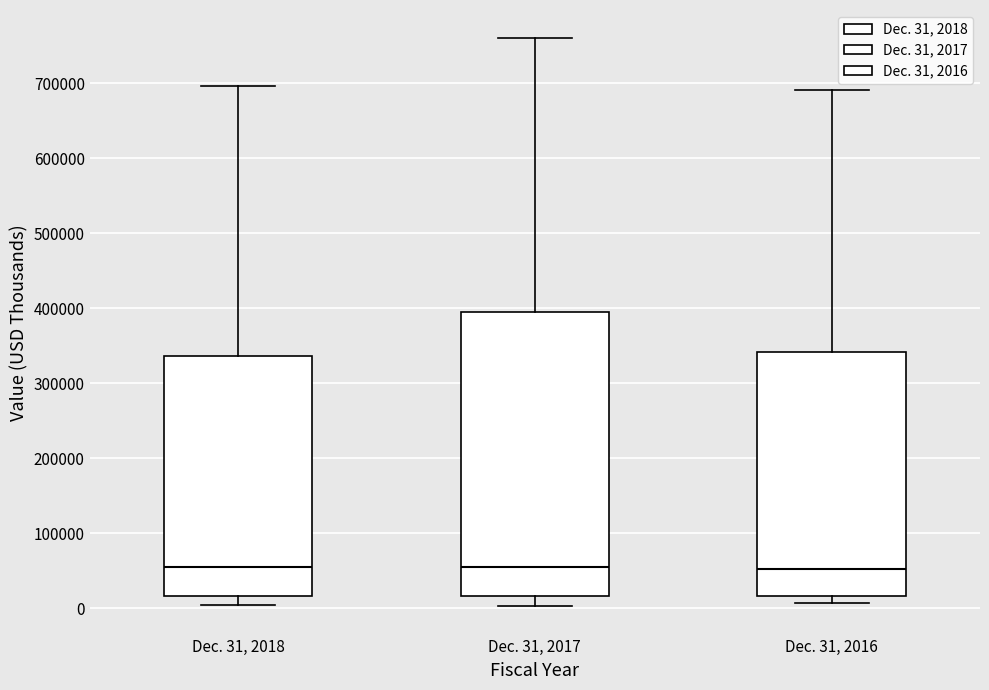

Reading left to right, transcribe this box plot: for each box, give where its median line is, the range the box spans, and where its two whiskers end, as read against the y-axis. The values are not printed on the chart, so give them approximately, as read against the axis.

Dec. 31, 2018: median 50000, box 20000 to 340000, whiskers 0 to 700000
Dec. 31, 2017: median 50000, box 20000 to 400000, whiskers 0 to 760000
Dec. 31, 2016: median 50000, box 20000 to 340000, whiskers 10000 to 690000